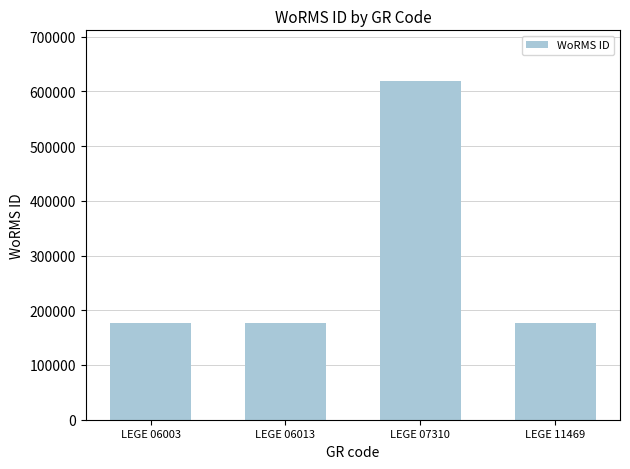

What is the difference between the maximum and minimum values?

441146